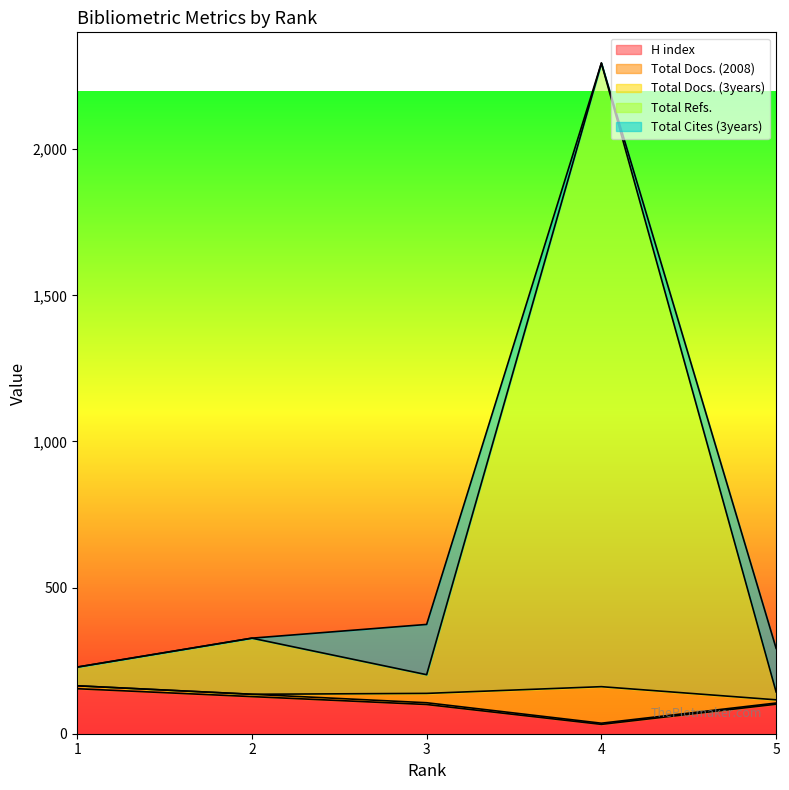

Does the chart display data point markers on the line(s)?

No